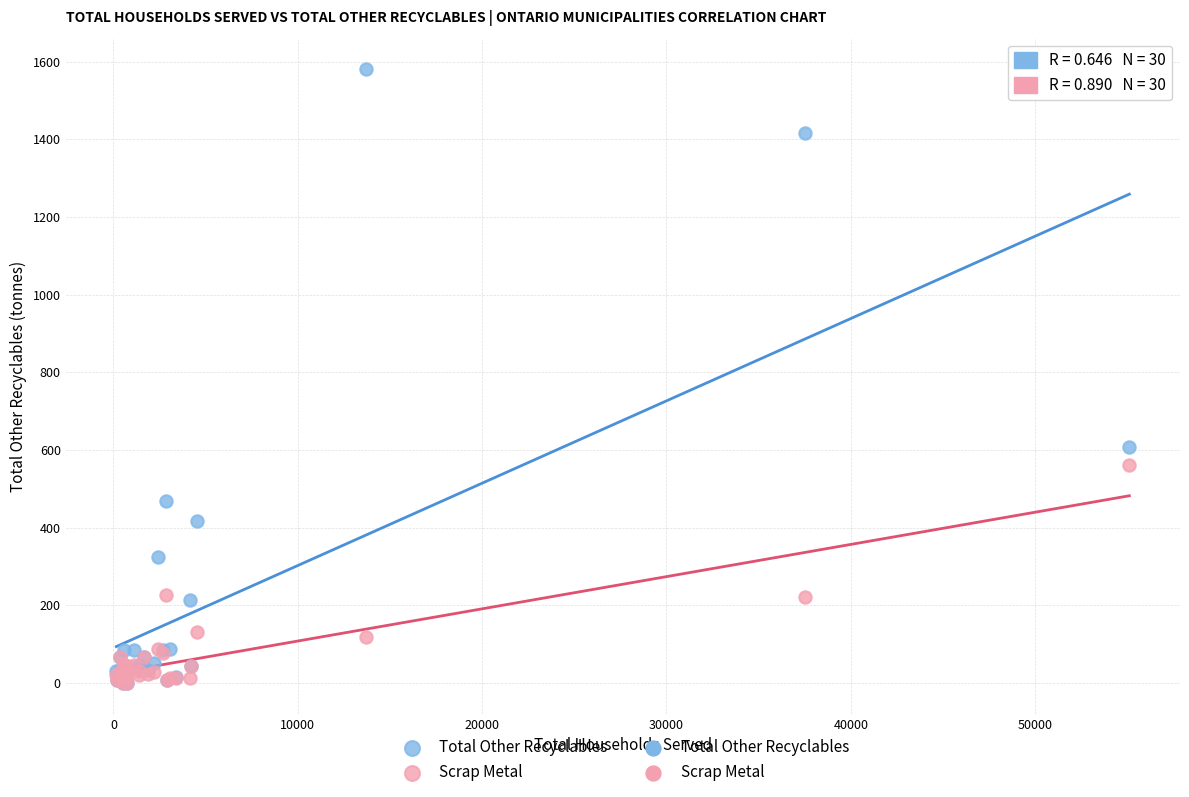

In the Total Other Recyclables series, what Y value is closest to 790?

608.8